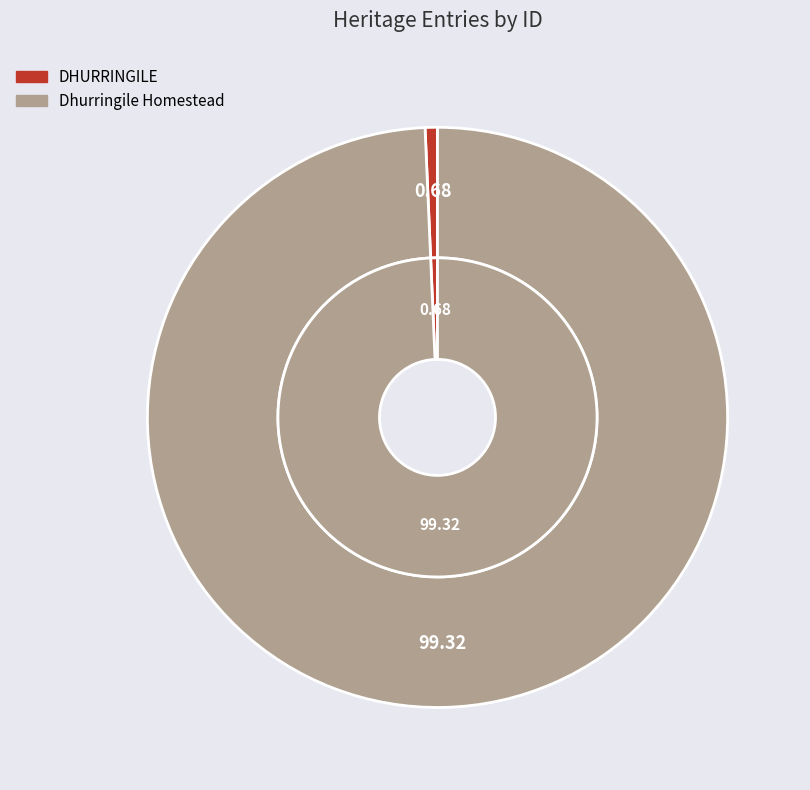

To the nearest percent, what percentage of the pie is Dhurringile Homestead?

99%